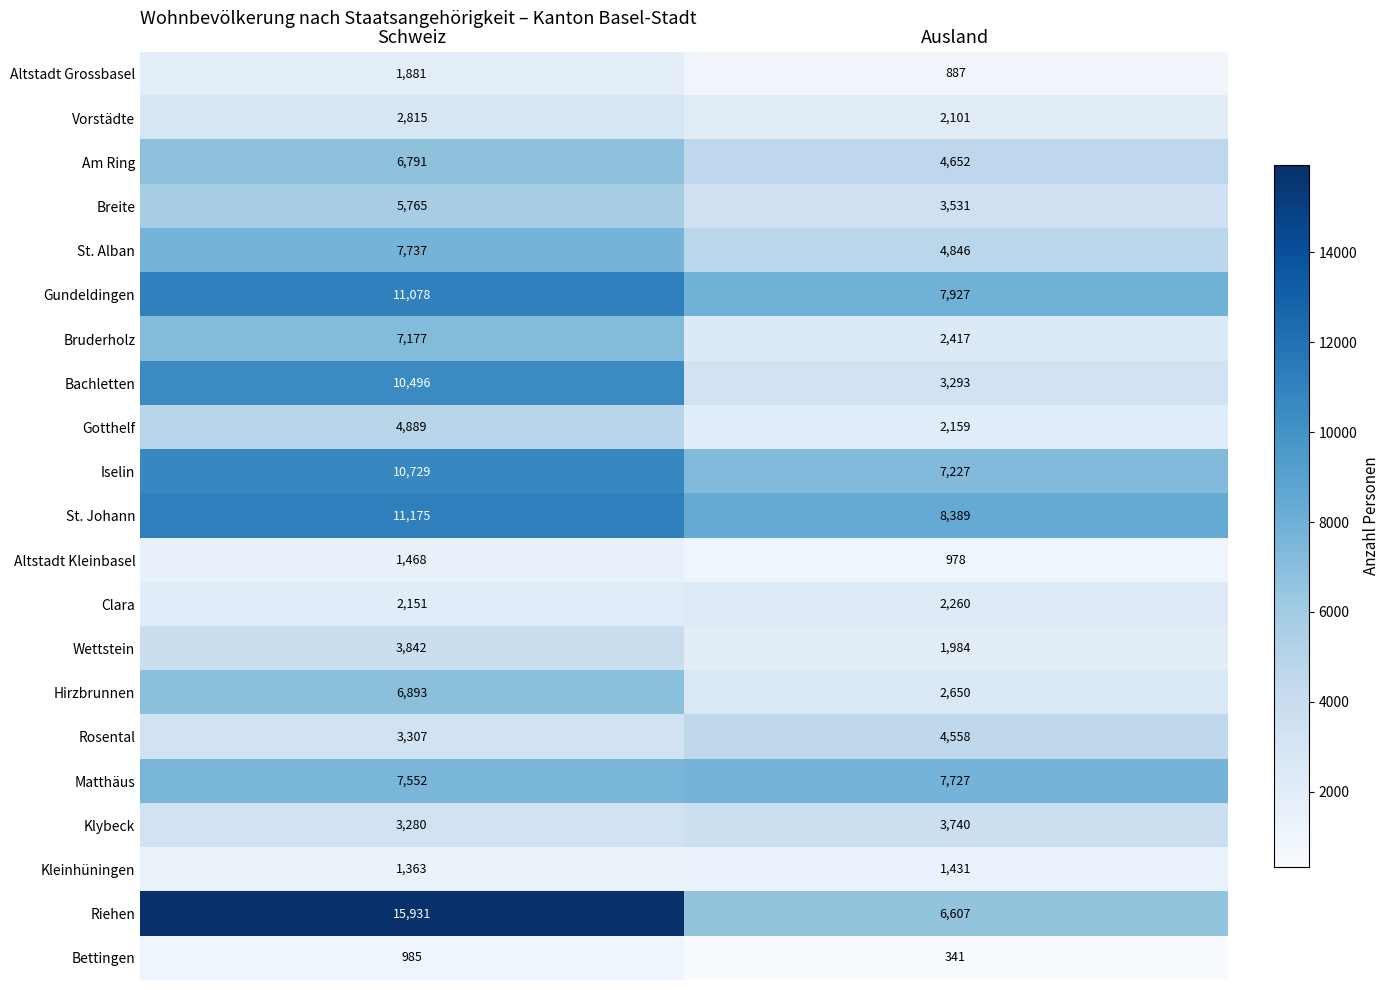

Which series changed the most between Schweiz and Ausland?

Riehen